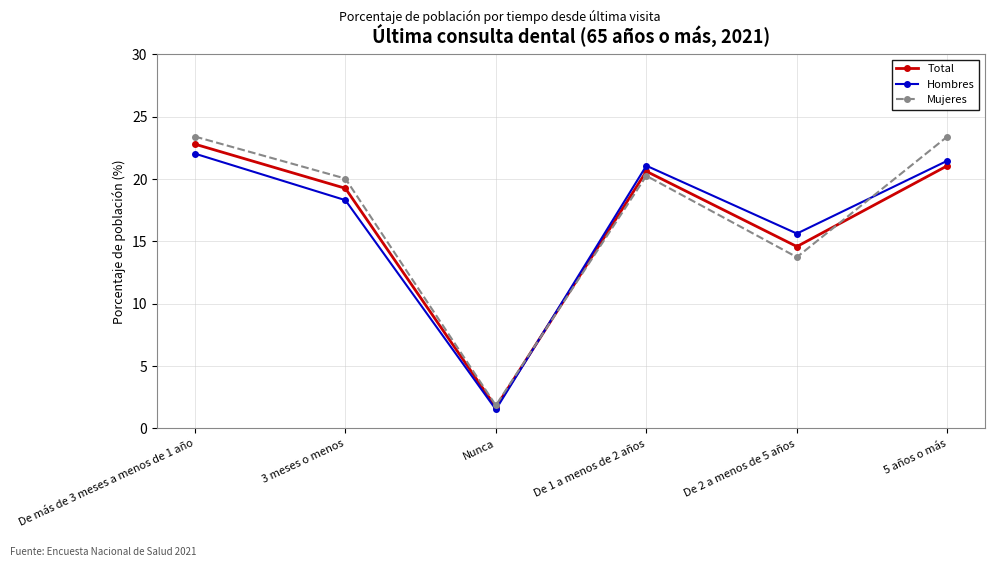

Is it true that Mujeres equals 1.9 at Nunca?

True